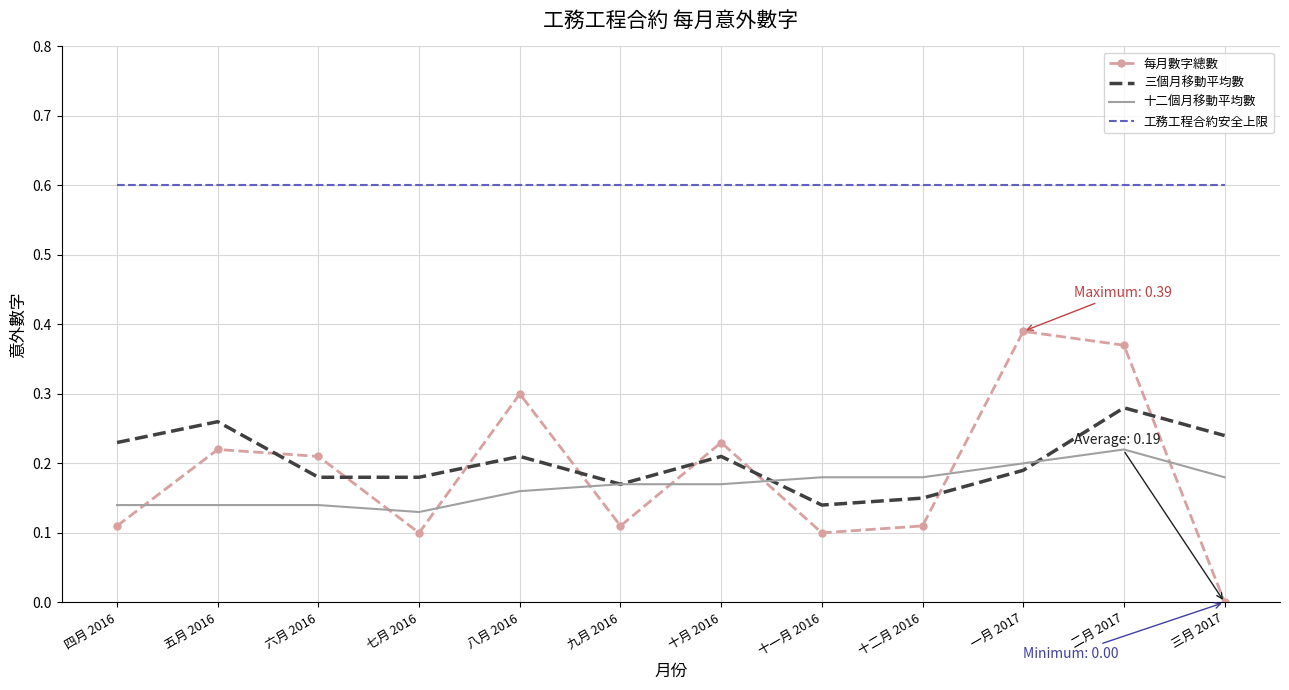

List the series in order of their peak value, lowest first.

十二個月移動平均數, 三個月移動平均數, 每月數字總數, 工務工程合約安全上限